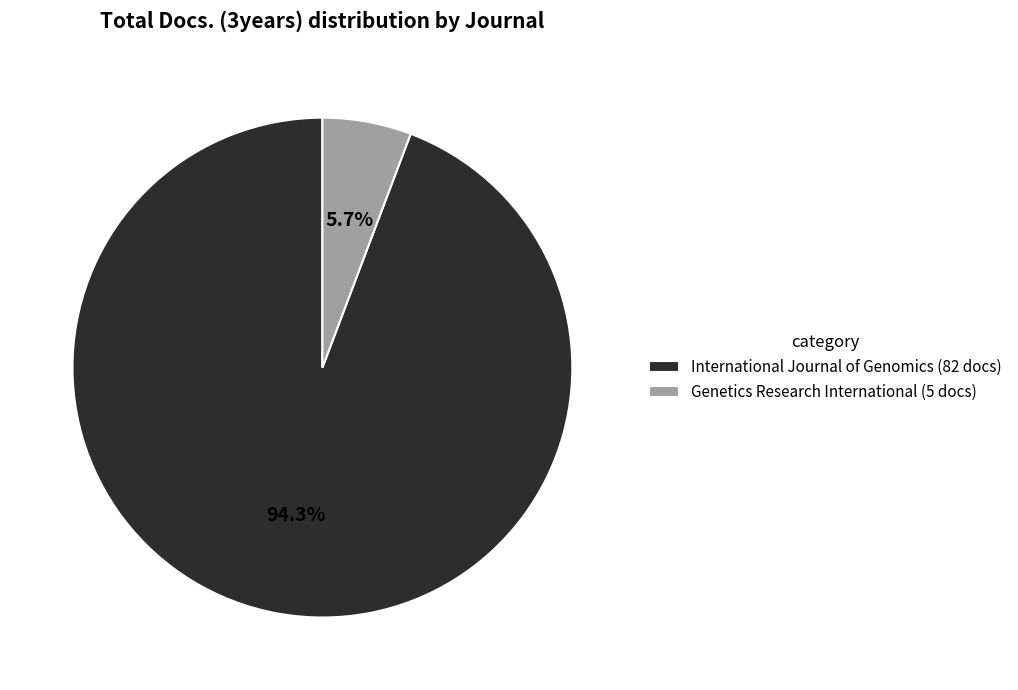

Which has a higher value, International Journal of Genomics (82 docs) or Genetics Research International (5 docs)?

International Journal of Genomics (82 docs)